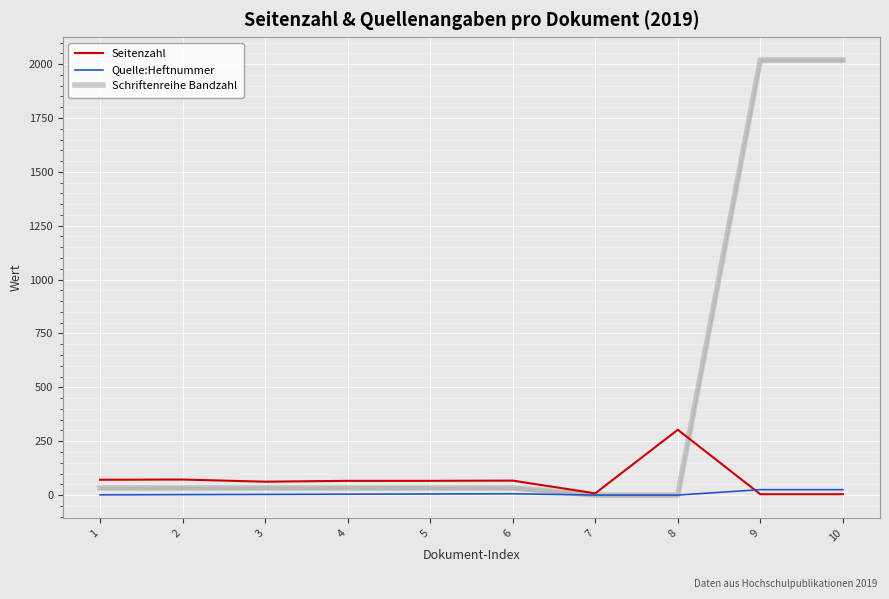

Which category has the highest value across all series?

9